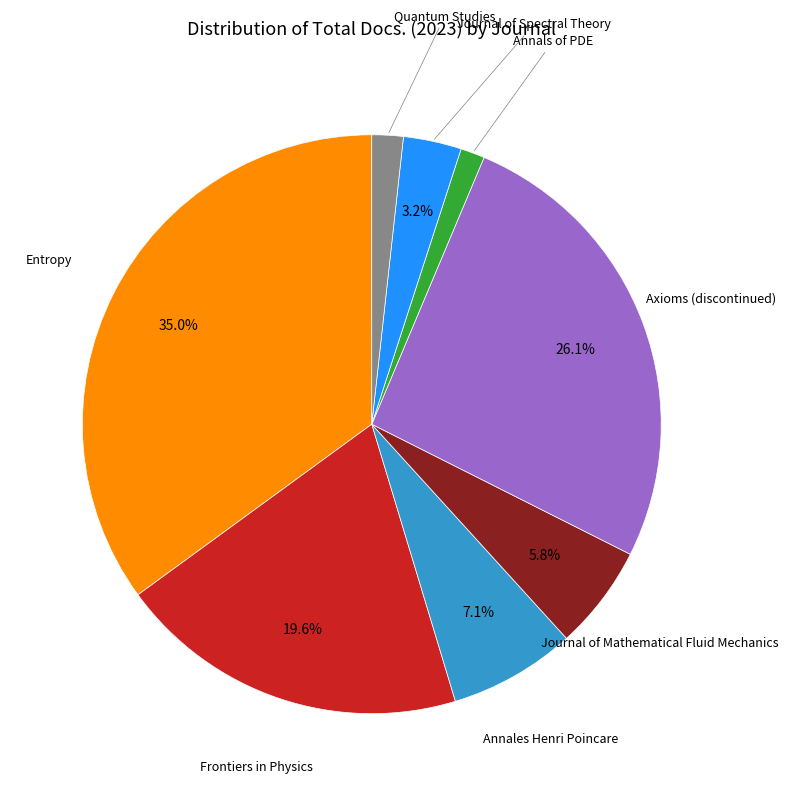

What is the ratio of the value at Annales Henri Poincare to the value at Axioms (discontinued)?

0.3